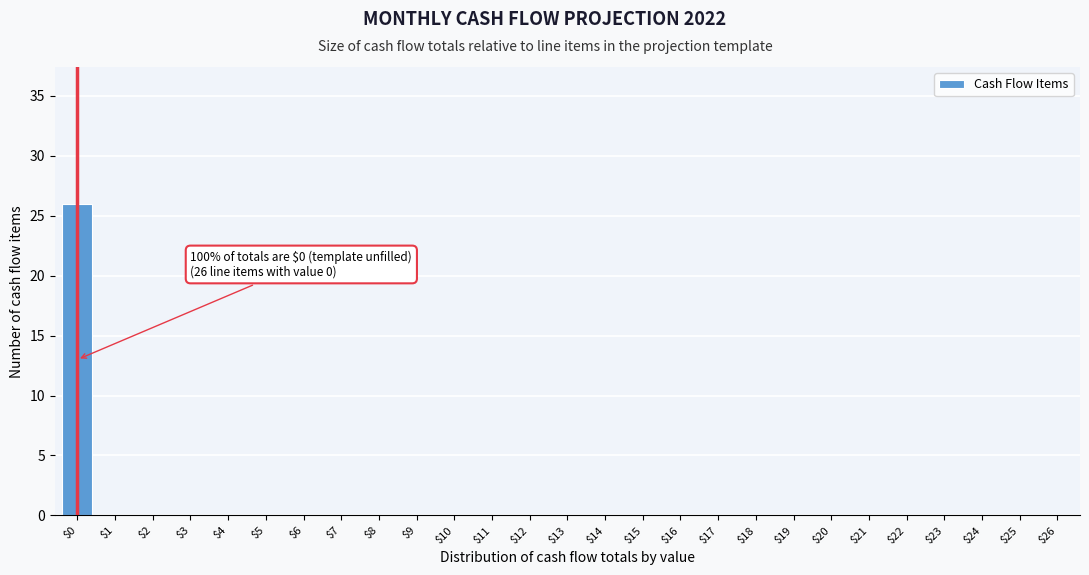

What is the maximum value shown in the chart?

26